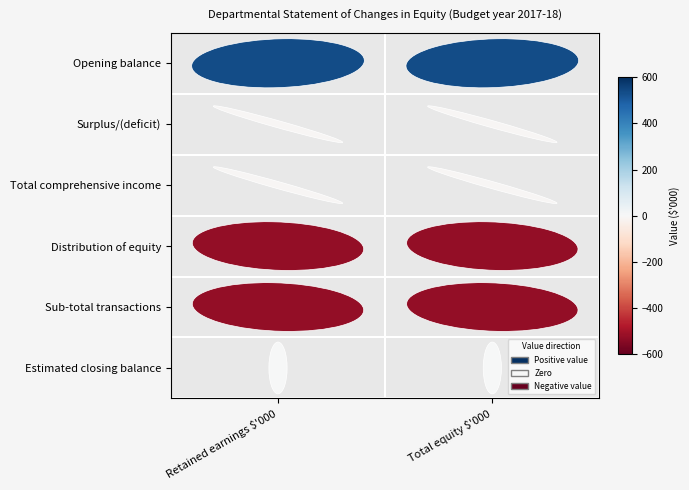

Which category has the highest value in the Surplus/(deficit) series?

Retained earnings $'000